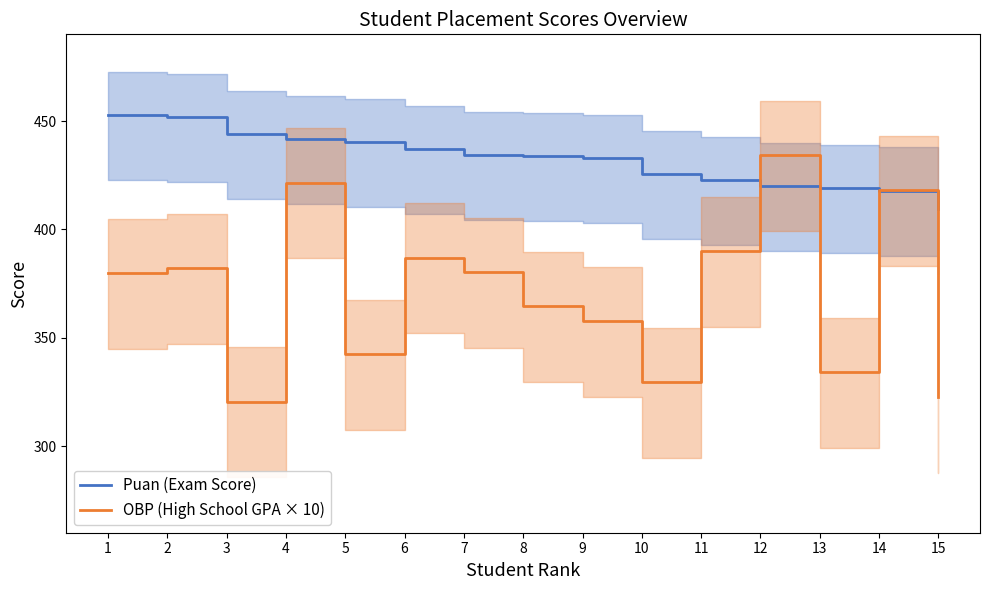

Which category has the highest value in the Puan (Exam Score) series?

1